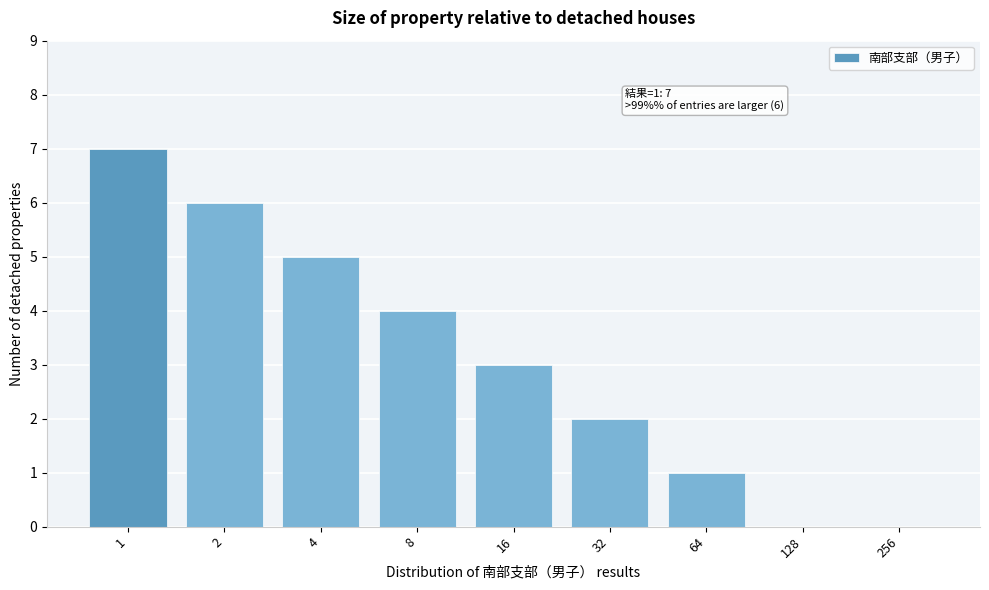

Reading left to right, list all the values displayed in this chart.

1=7	2=6	4=5	8=4	16=3	32=2	64=1	128=0	256=0